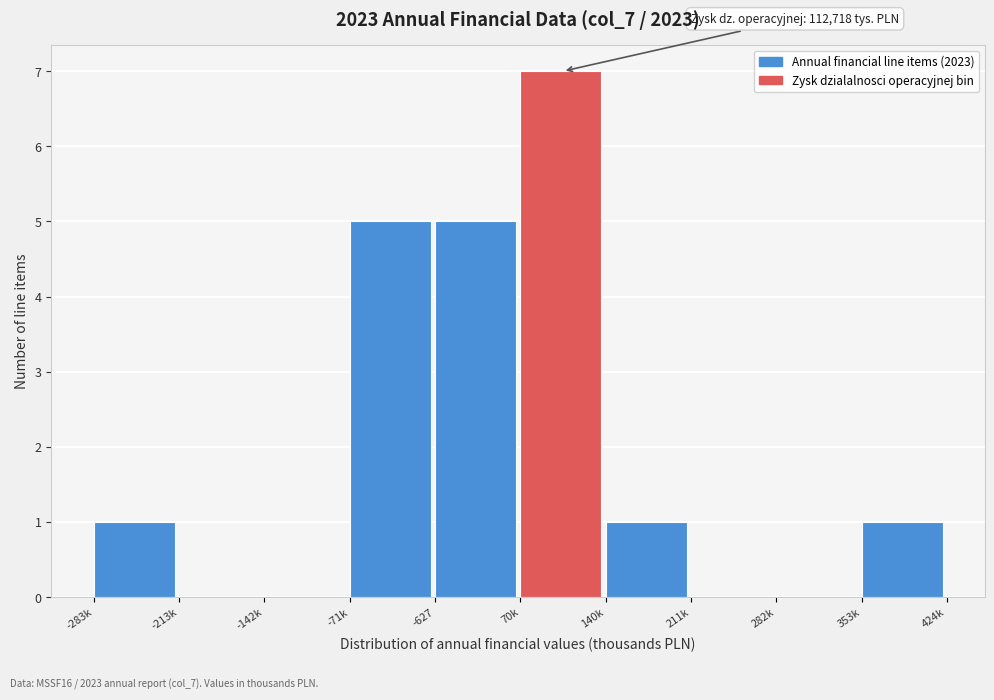

Reading right to left, extract all data points from this chart.

353k=1	282k=0	211k=0	140k=1	70k=7	-627=5	-71k=5	-142k=0	-213k=0	-283k=1